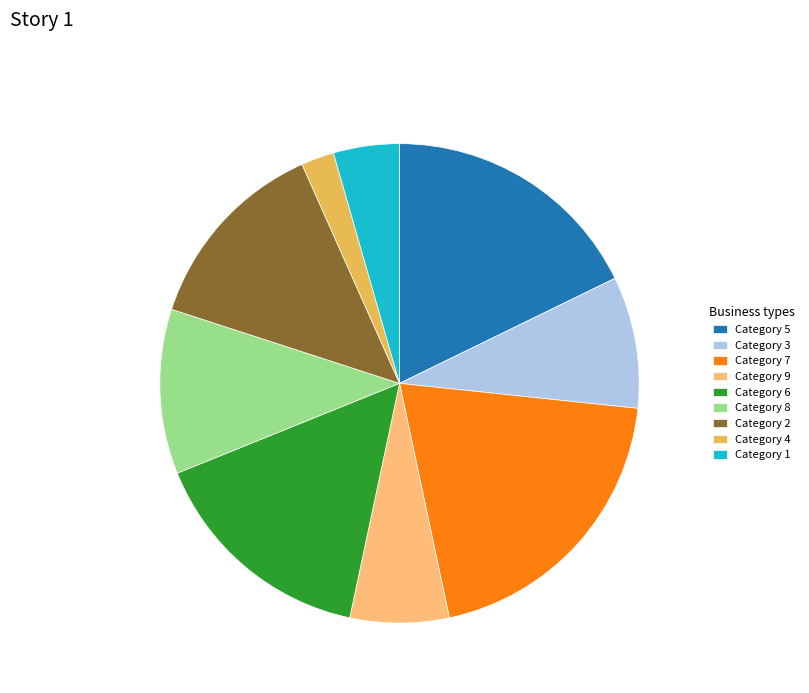

What is the ratio of the value at Category 5 to the value at Category 6?

1.1